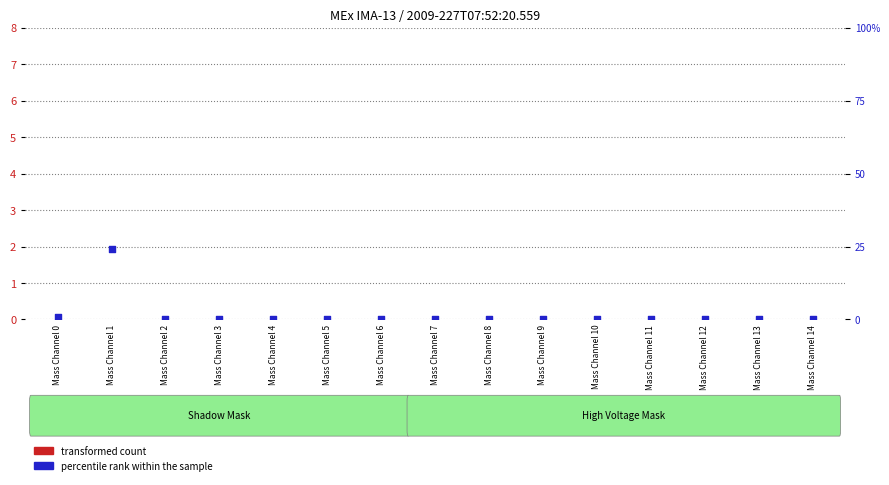

At how many categories does at least one series exceed 18?

1